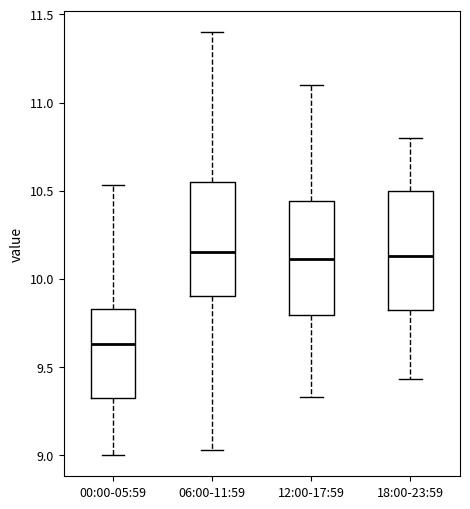

Where does the lower whisker of the box for 12:00-17:59 end on the y-axis? The values are not printed on the chart, so give them approximately, as read against the axis.

9.35